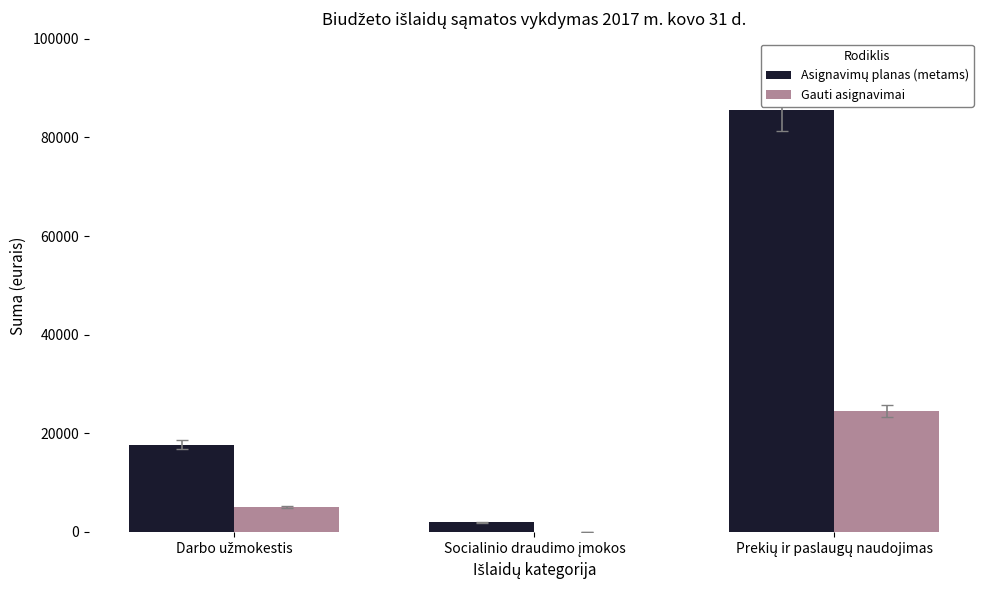

What is the greatest value displayed?

85600